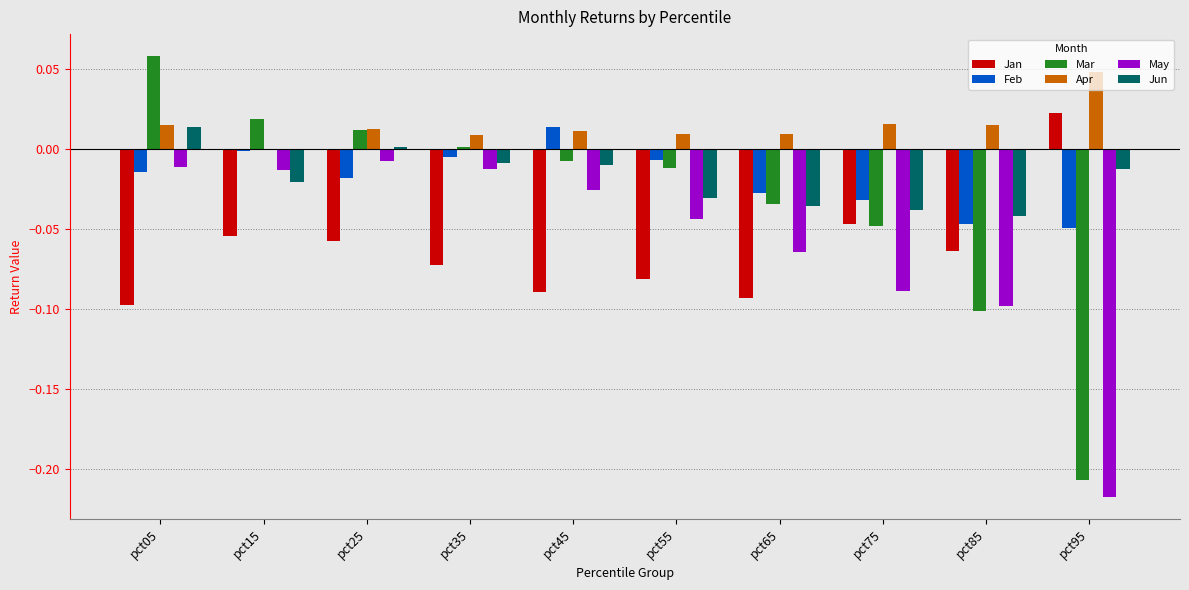

At which label is Jun closest to 0?

pct25